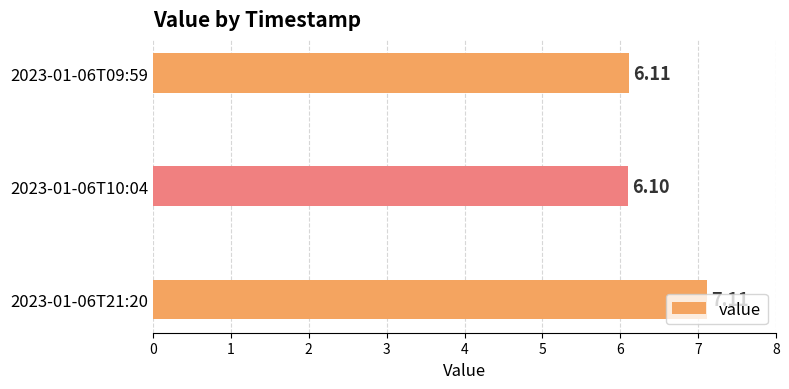

Rank the categories by value from highest to lowest.

2023-01-06T21:20, 2023-01-06T09:59, 2023-01-06T10:04